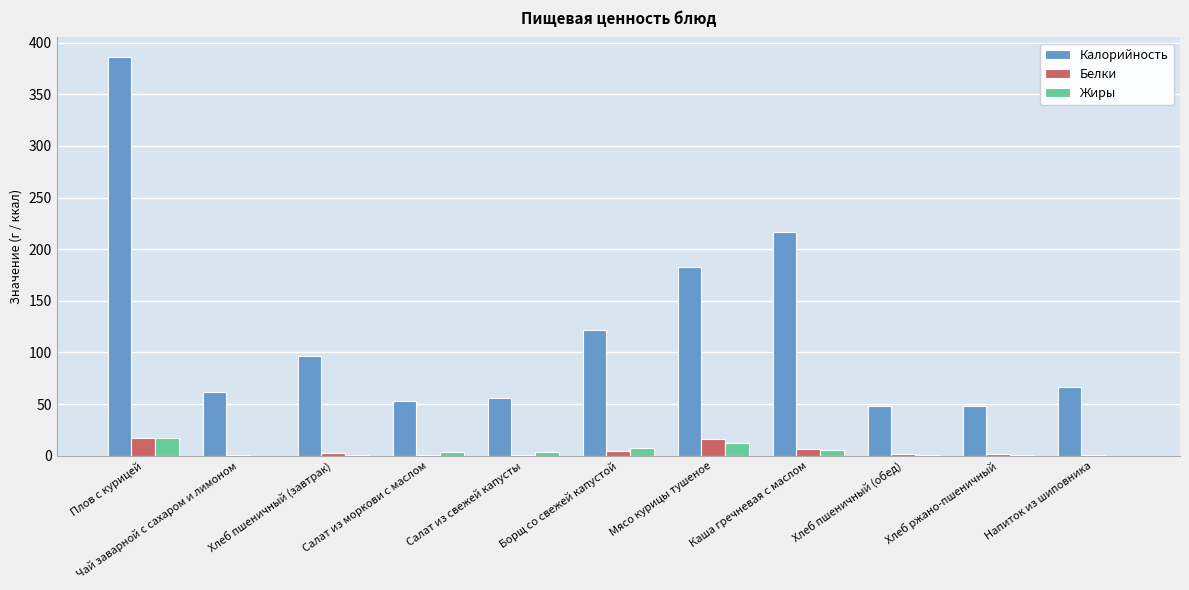

How many groups of bars are there?

11